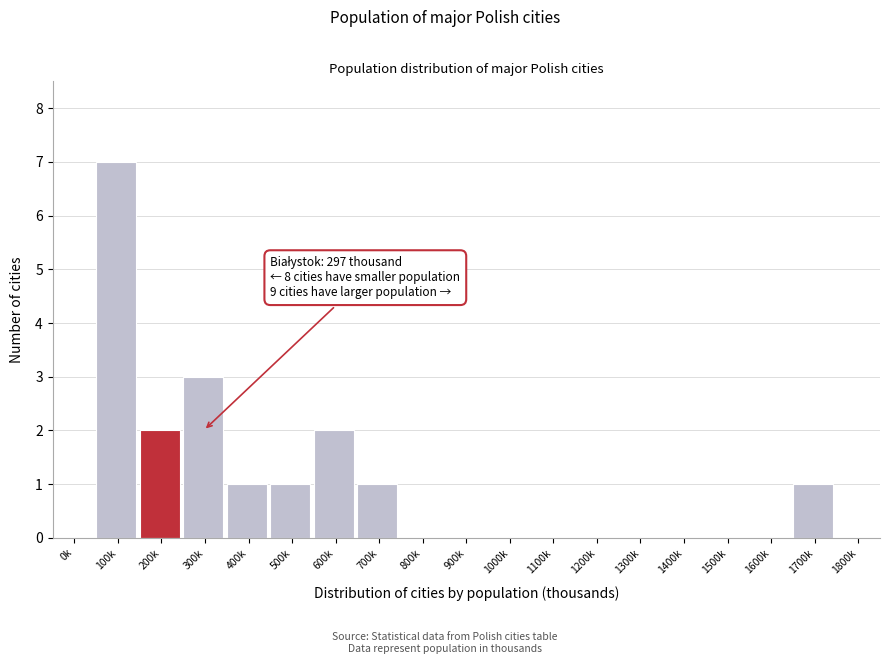

Reading left to right, list all the values displayed in this chart.

0k=0	100k=7	200k=2	300k=3	400k=1	500k=1	600k=2	700k=1	800k=0	900k=0	1000k=0	1100k=0	1200k=0	1300k=0	1400k=0	1500k=0	1600k=0	1700k=1	1800k=0